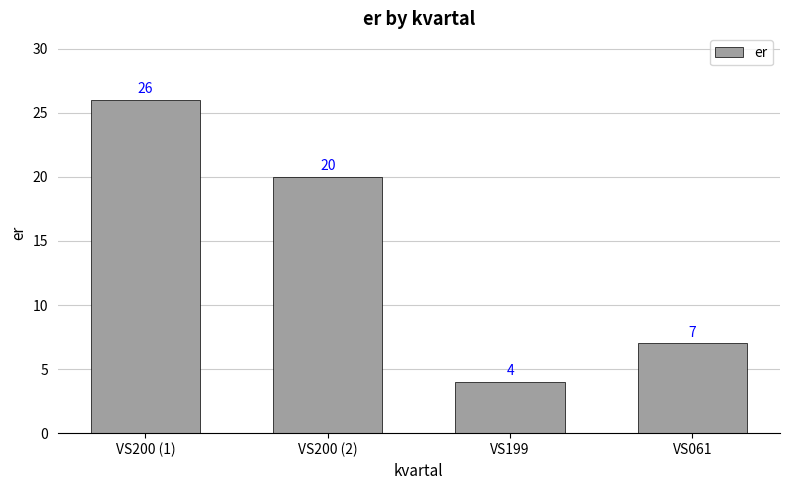

What is the sum of the values at VS199 and VS200 (2)?

24